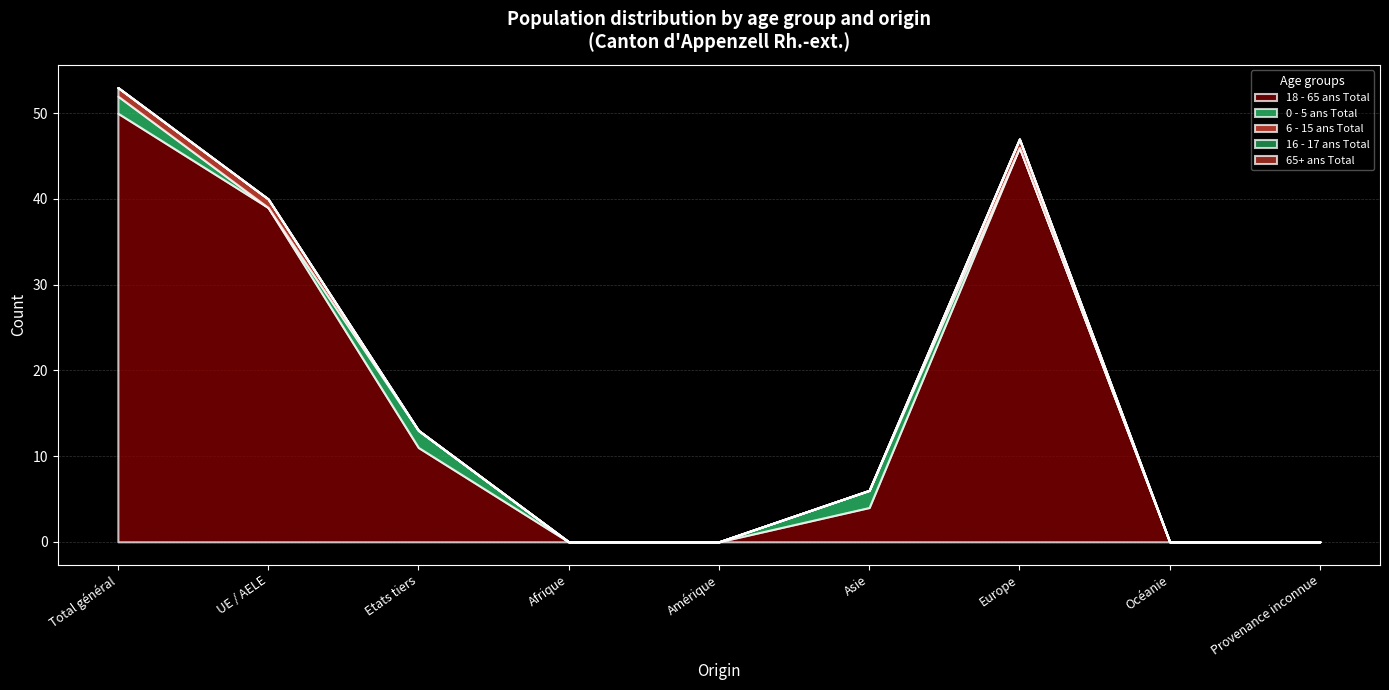

Reading left to right, extract all data points from this chart.

18 - 65 ans Total: Total général=50	UE / AELE=39	Etats tiers=11	Afrique=0	Amérique=0	Asie=4	Europe=46	Océanie=0	Provenance inconnue=0
0 - 5 ans Total: Total général=2	UE / AELE=0	Etats tiers=2	Afrique=0	Amérique=0	Asie=2	Europe=0	Océanie=0	Provenance inconnue=0
6 - 15 ans Total: Total général=1	UE / AELE=1	Etats tiers=0	Afrique=0	Amérique=0	Asie=0	Europe=1	Océanie=0	Provenance inconnue=0
16 - 17 ans Total: Total général=0	UE / AELE=0	Etats tiers=0	Afrique=0	Amérique=0	Asie=0	Europe=0	Océanie=0	Provenance inconnue=0
65+ ans Total: Total général=0	UE / AELE=0	Etats tiers=0	Afrique=0	Amérique=0	Asie=0	Europe=0	Océanie=0	Provenance inconnue=0